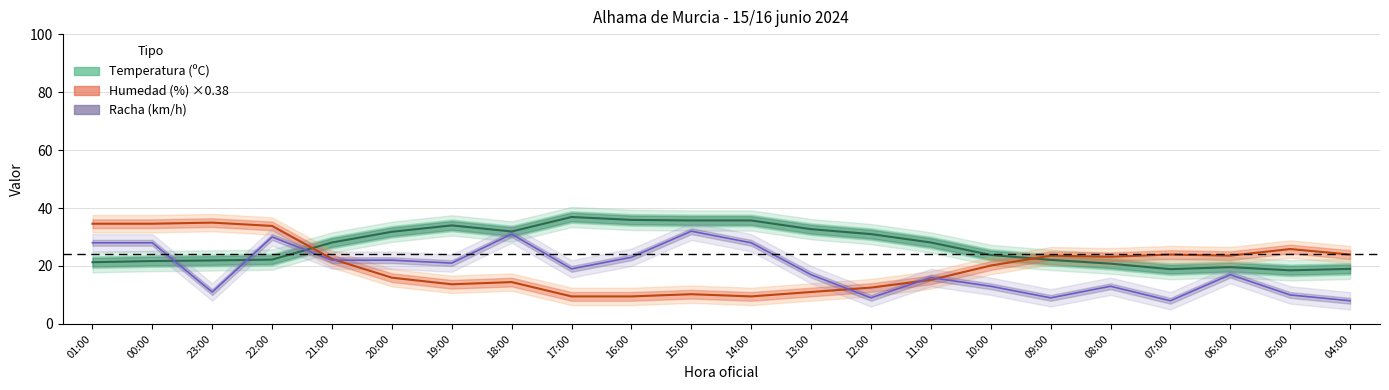

The value of Humedad (%) at 07:00 is 39.2. True or false?

False